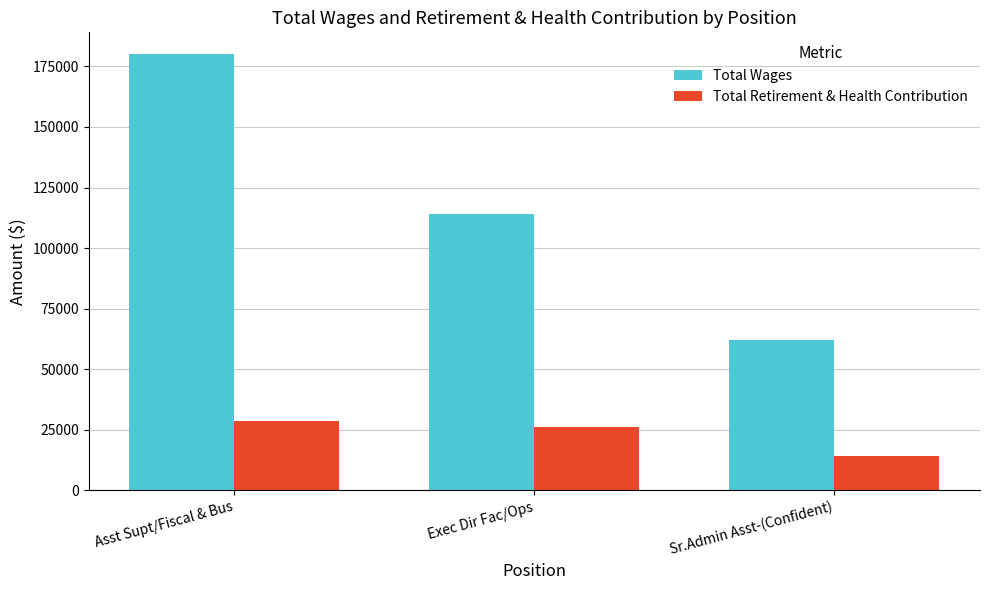

Does the chart contain any negative values?

No